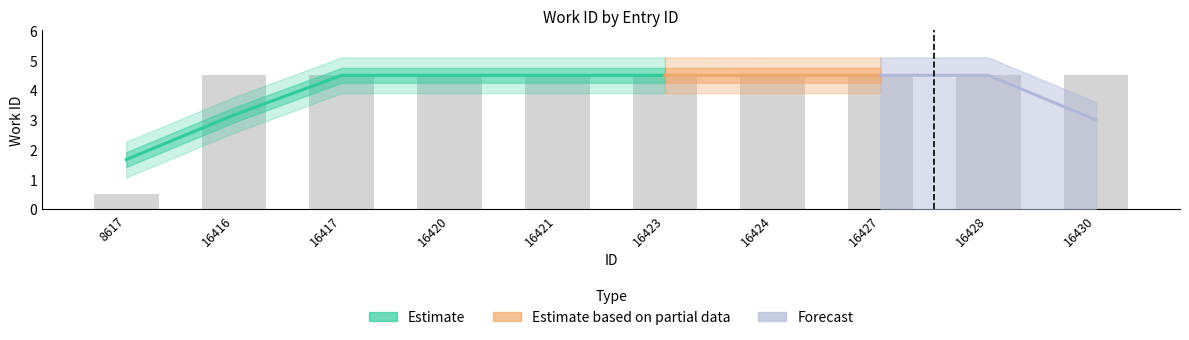

Approximately how many times larger is the value at 16416 compared to 16424?

1.0